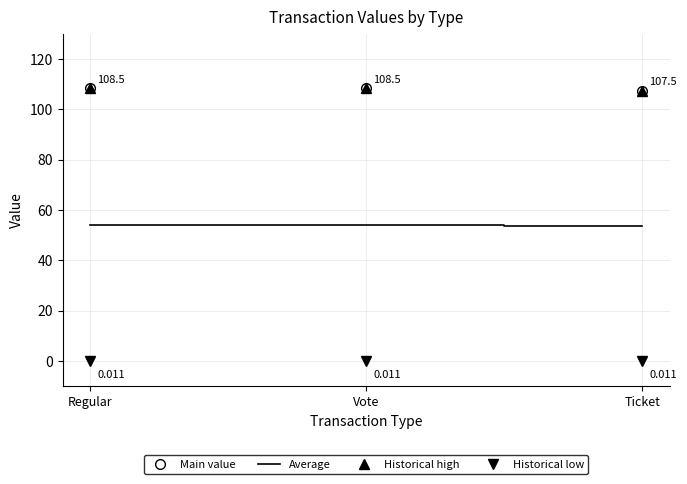

True or false: Average has a value of 54.3 at Regular.

True